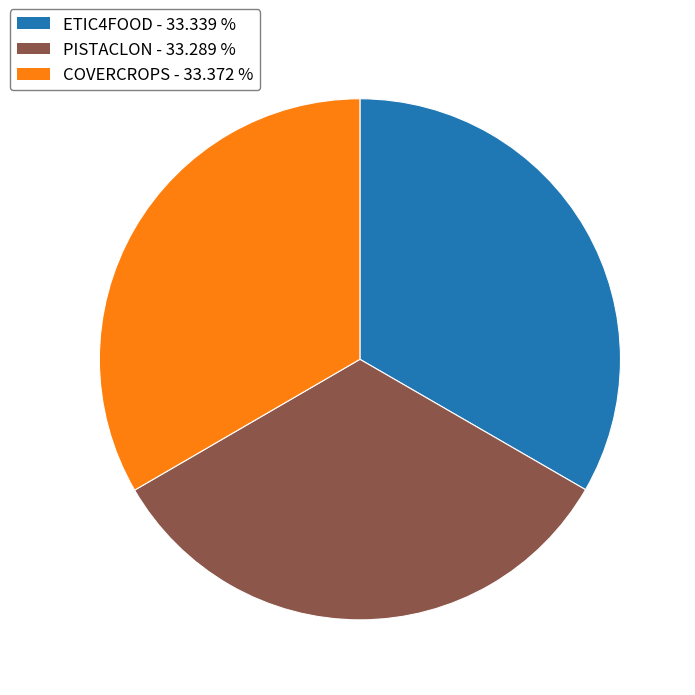

Combined, do PISTACLON and ETIC4FOOD account for over 50%?

Yes